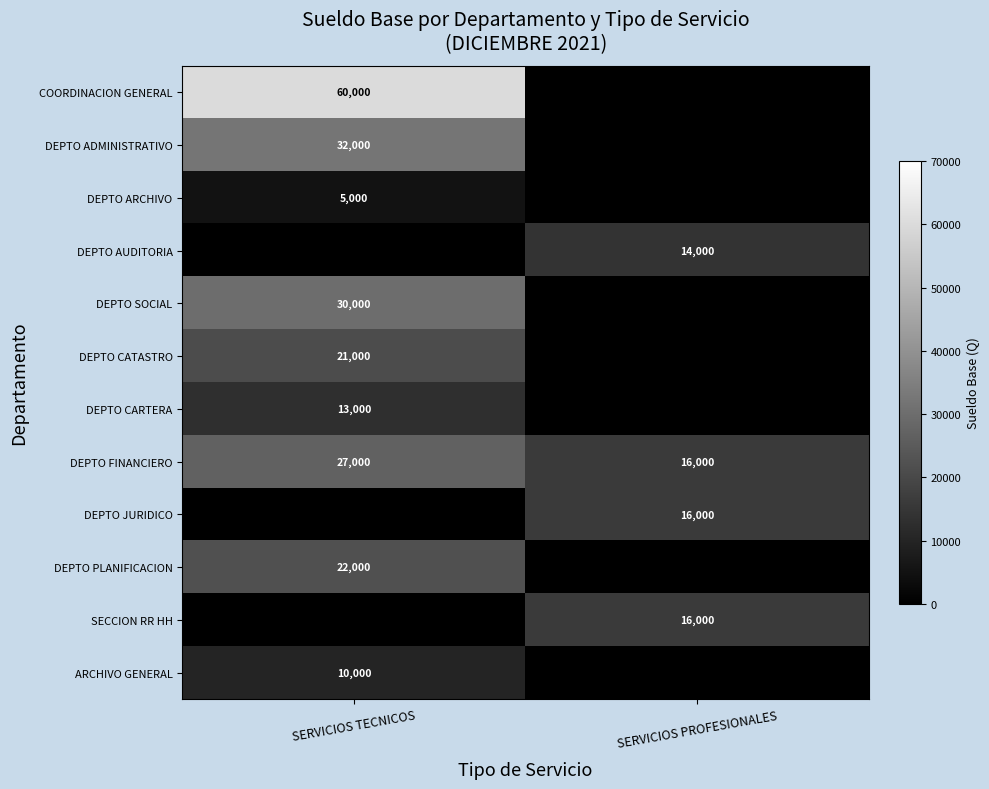

How many series are shown in this chart?

12